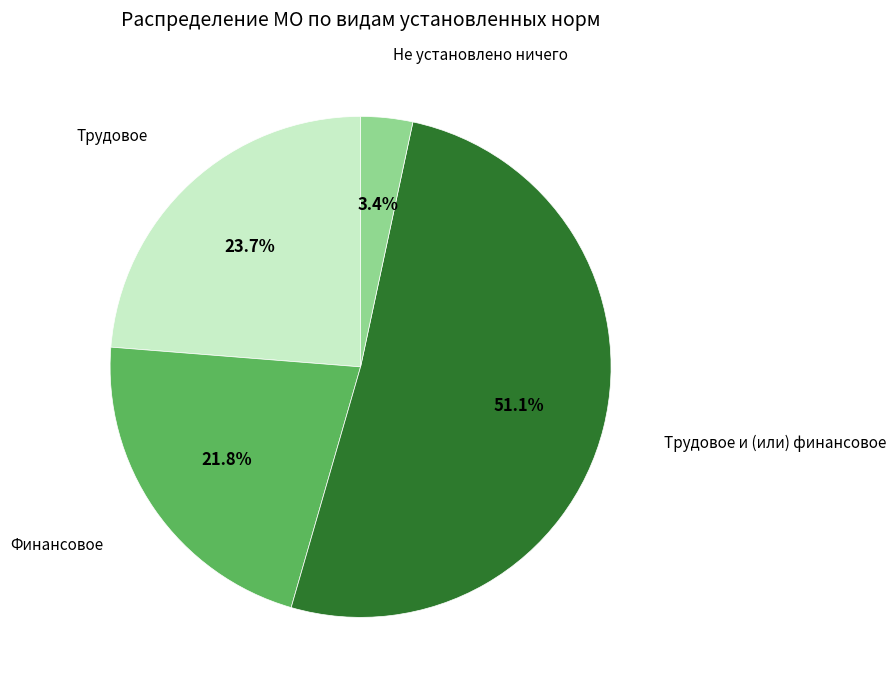

Which has a higher value, Трудовое и (или) финансовое or Не установлено ничего?

Трудовое и (или) финансовое